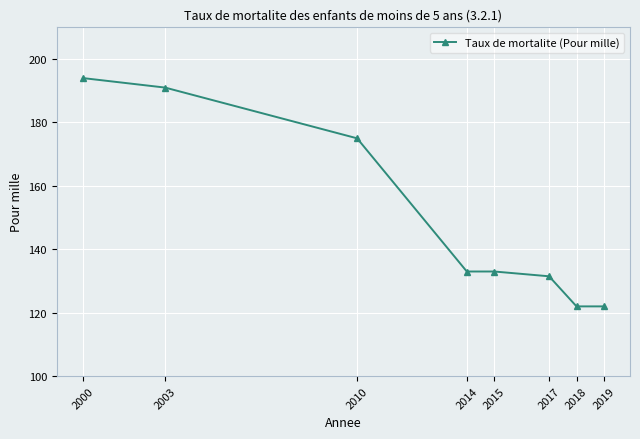

Where does the data first go above 133?

2000